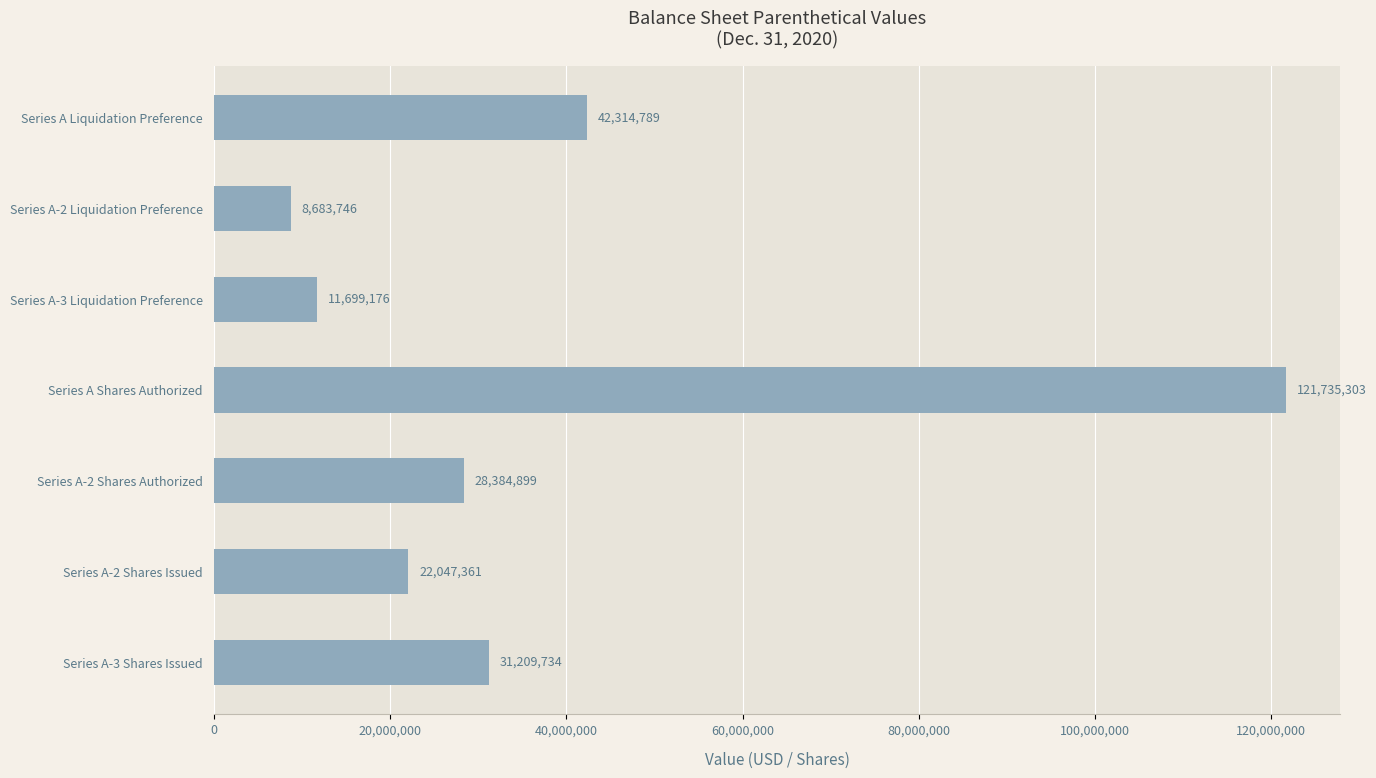

What position from the bottom is Series A-2 Shares Authorized?

3